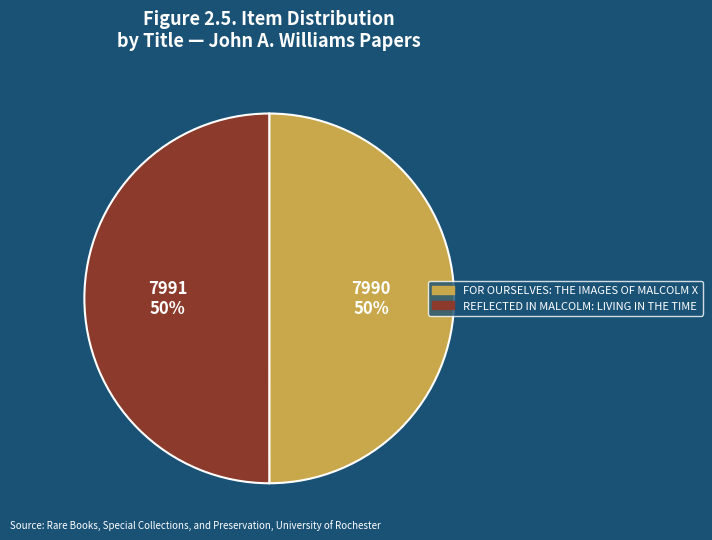

To the nearest percent, what is the average slice percentage?

50%